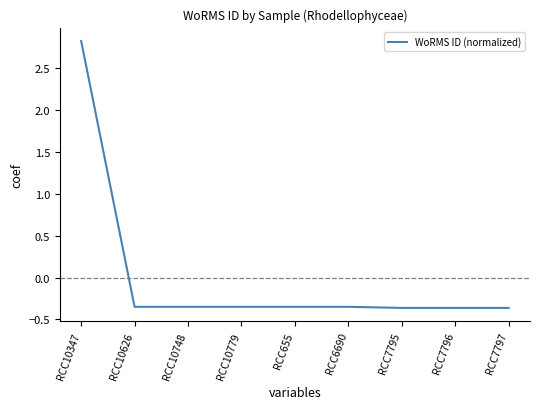

What is the difference between the values at RCC7797 and RCC10347?

3.2